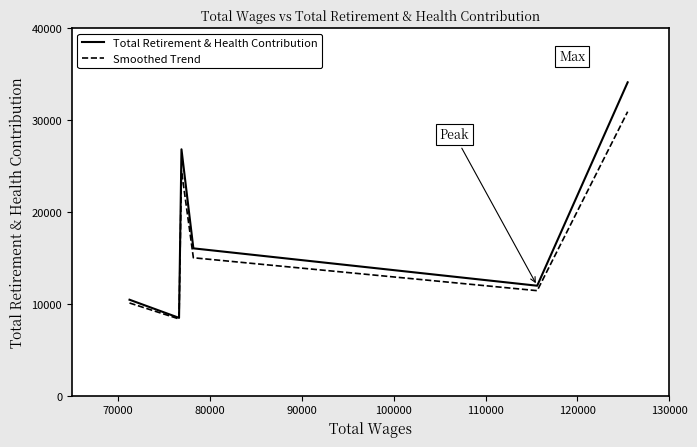

Rank the series by their maximum value, from highest to lowest.

Total Retirement & Health Contribution, Smoothed Trend